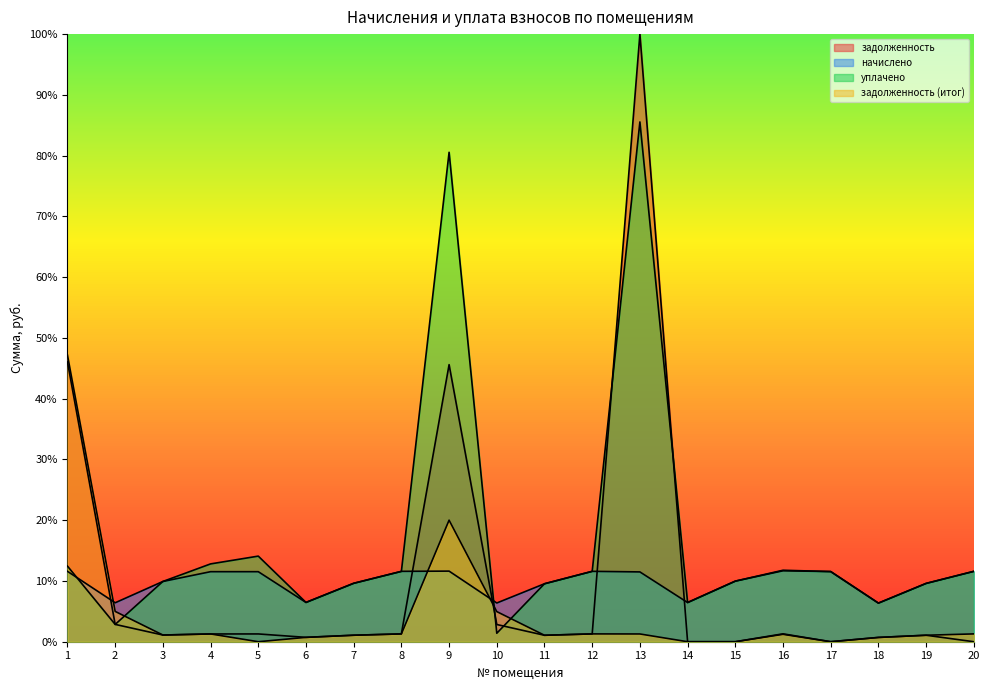

Which category has the lowest value in the задолженность series?

14